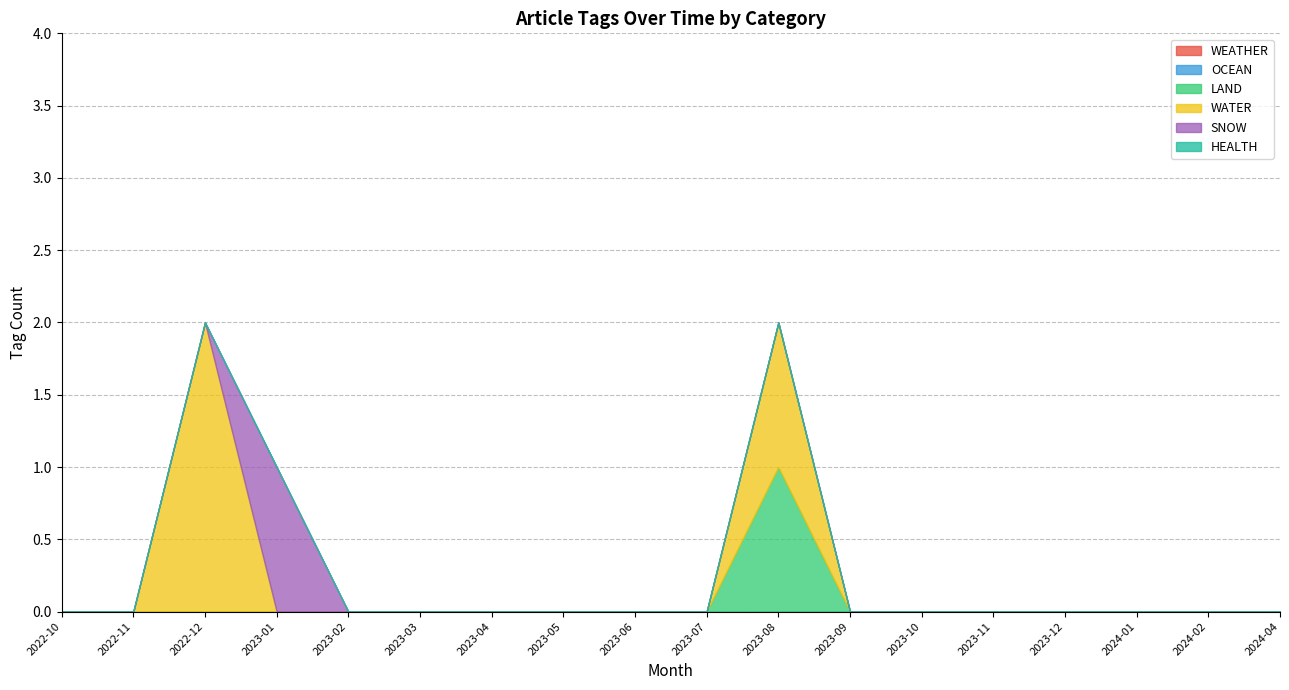

At which category does the chart reach its minimum across all series?

2024-04